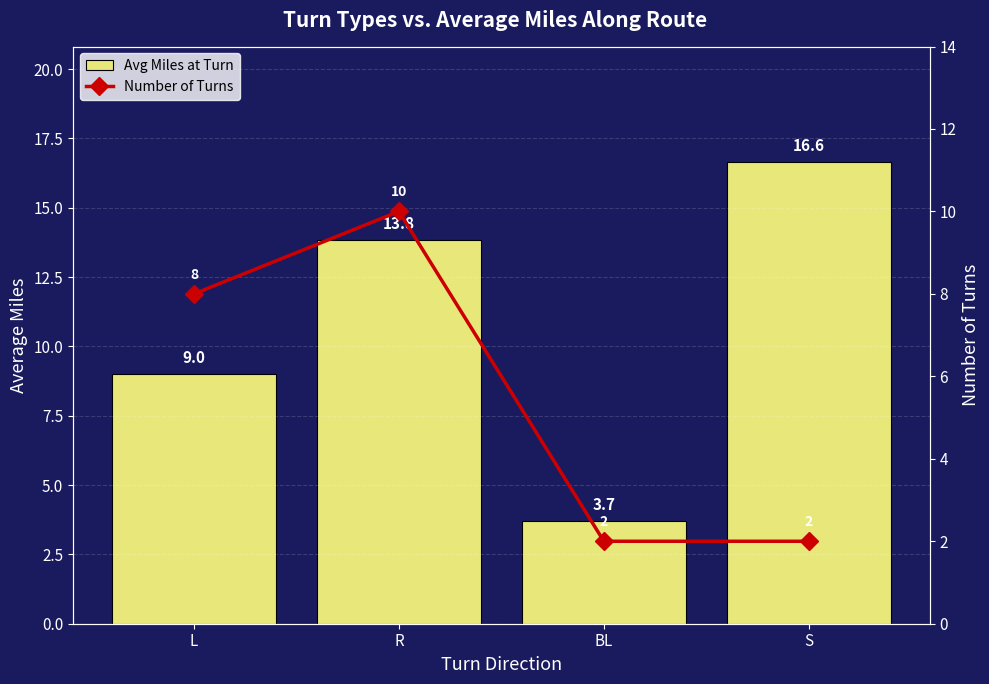

What is the total value across all series at BL?

5.7